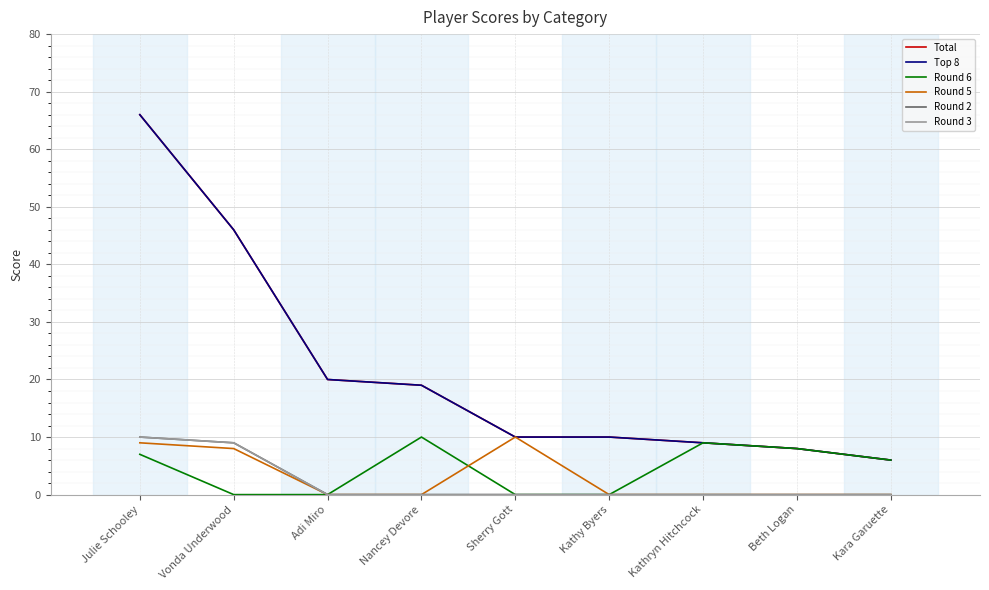

What is the label of the 4th point from the right?

Kathy Byers